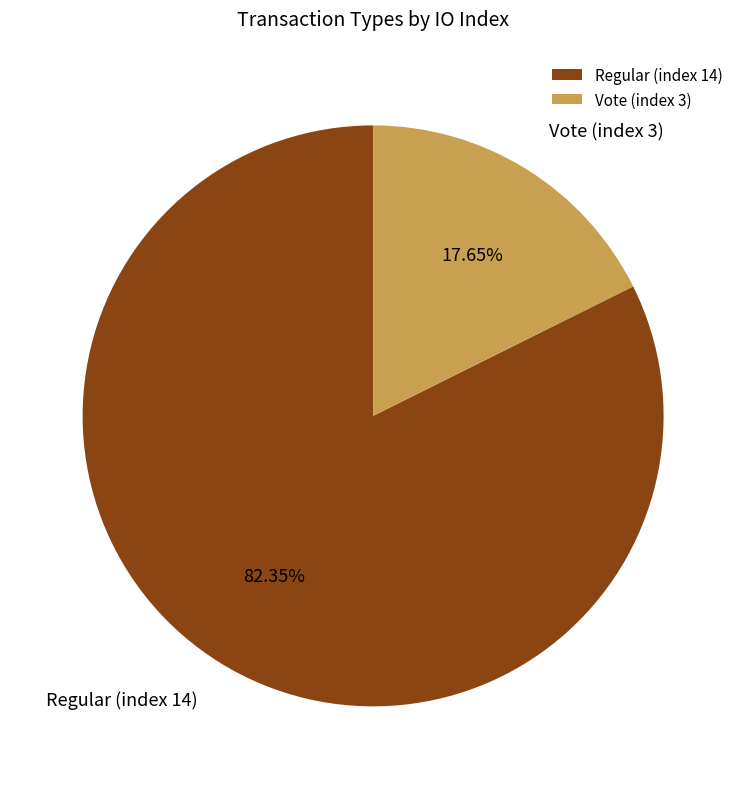

Rank the categories by value from lowest to highest.

Vote (index 3), Regular (index 14)